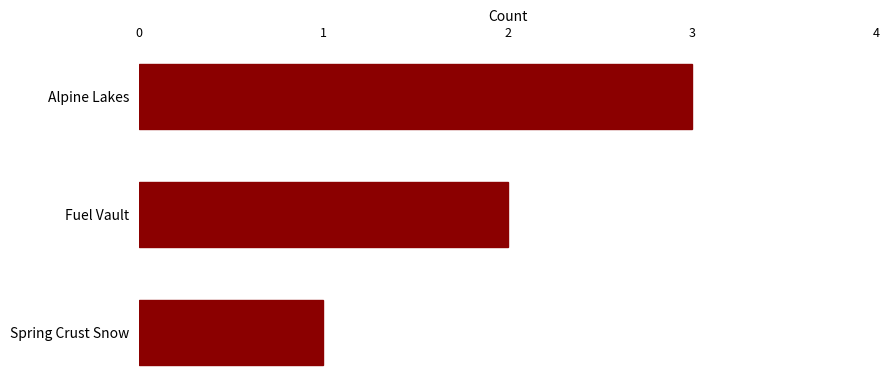

At which label is the value closest to 2?

Fuel Vault